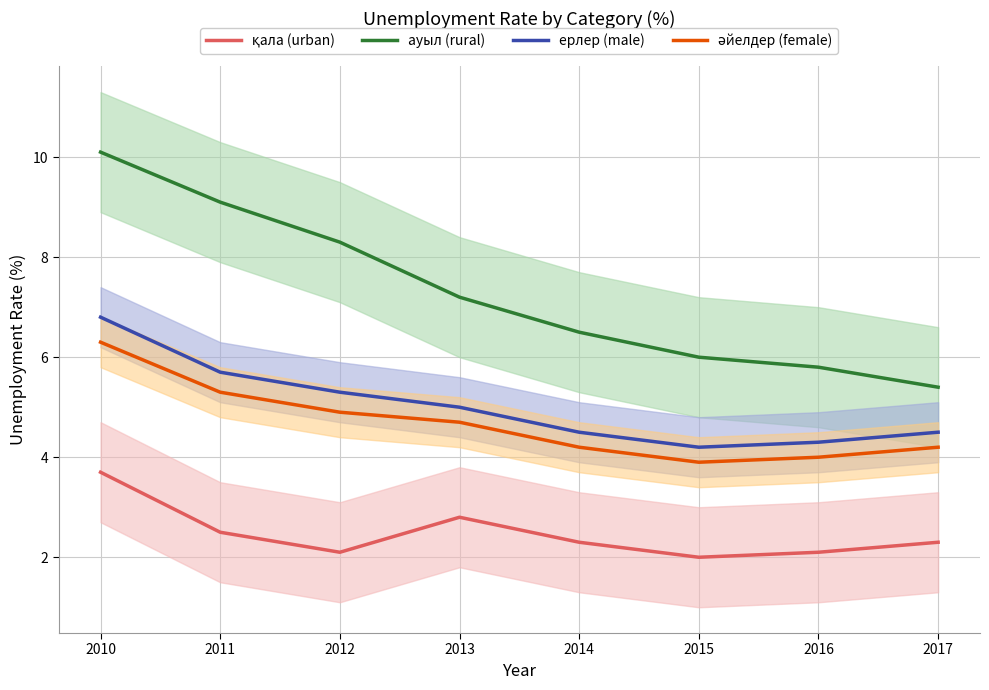

Reading left to right, transcribe all the data shown in this chart.

қала (urban): 2010=3.7	2011=2.5	2012=2.1	2013=2.8	2014=2.3	2015=2.0	2016=2.1	2017=2.3
ауыл (rural): 2010=10.1	2011=9.1	2012=8.3	2013=7.2	2014=6.5	2015=6.0	2016=5.8	2017=5.4
ерлер (male): 2010=6.8	2011=5.7	2012=5.3	2013=5.0	2014=4.5	2015=4.2	2016=4.3	2017=4.5
әйелдер (female): 2010=6.3	2011=5.3	2012=4.9	2013=4.7	2014=4.2	2015=3.9	2016=4.0	2017=4.2